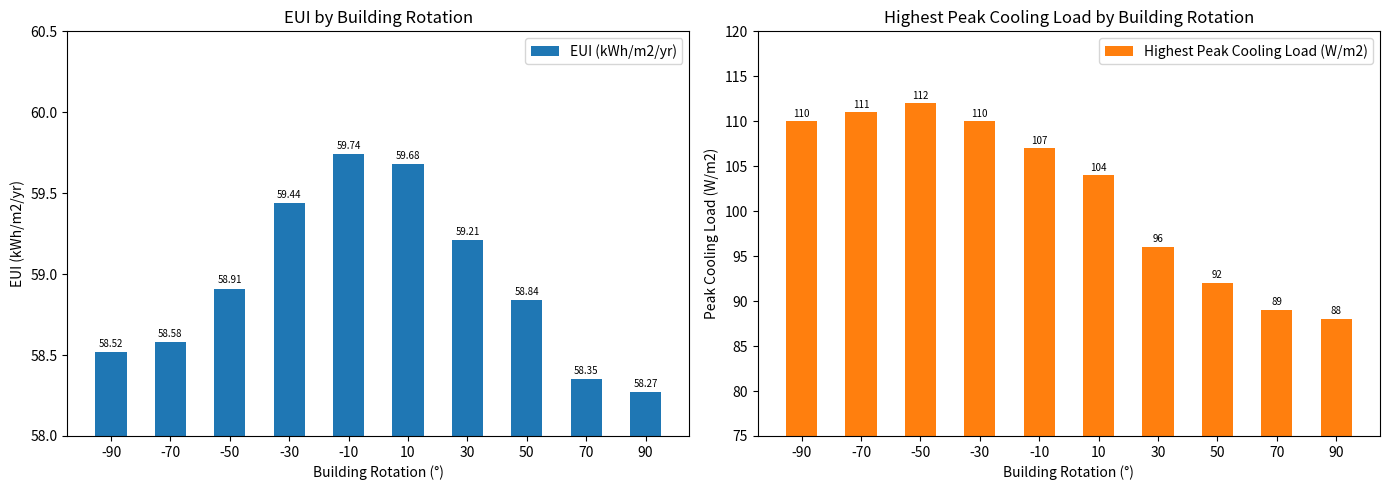

What is the difference between the maximum and minimum values in the EUI (kWh/m2/yr) series?

1.5